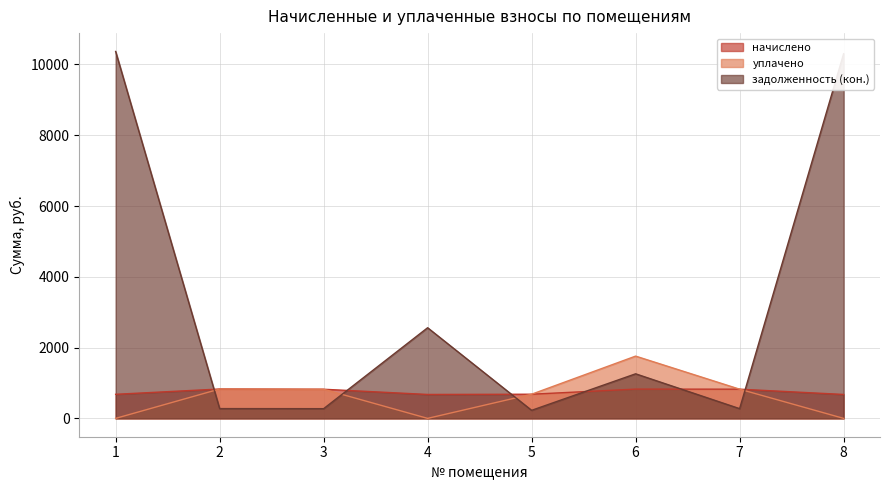

Is it true that уплачено equals 1346.9 at 3?

False